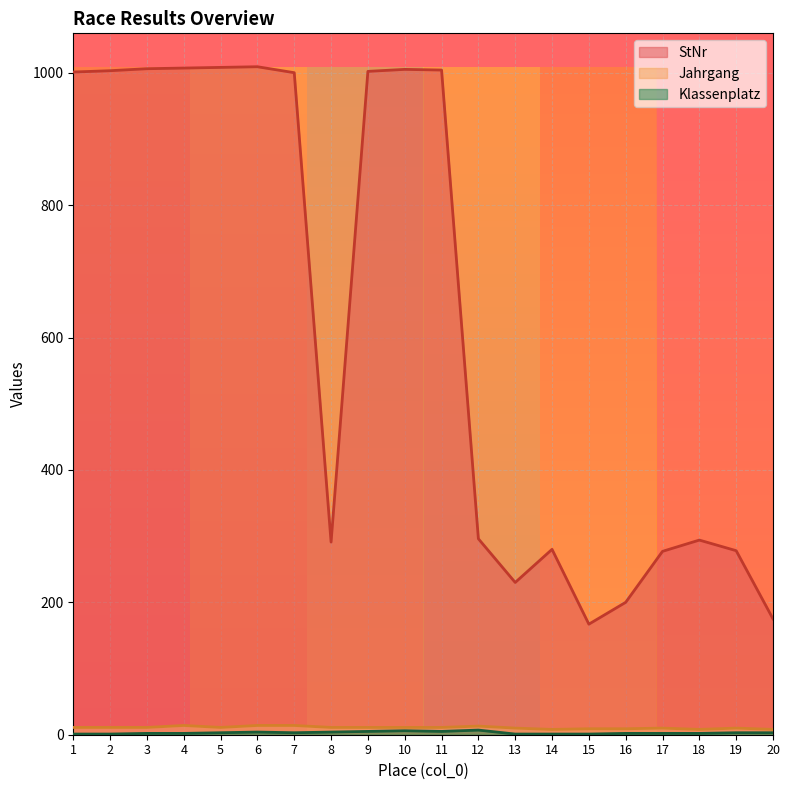

Where is StNr nearest to the value 588?

12